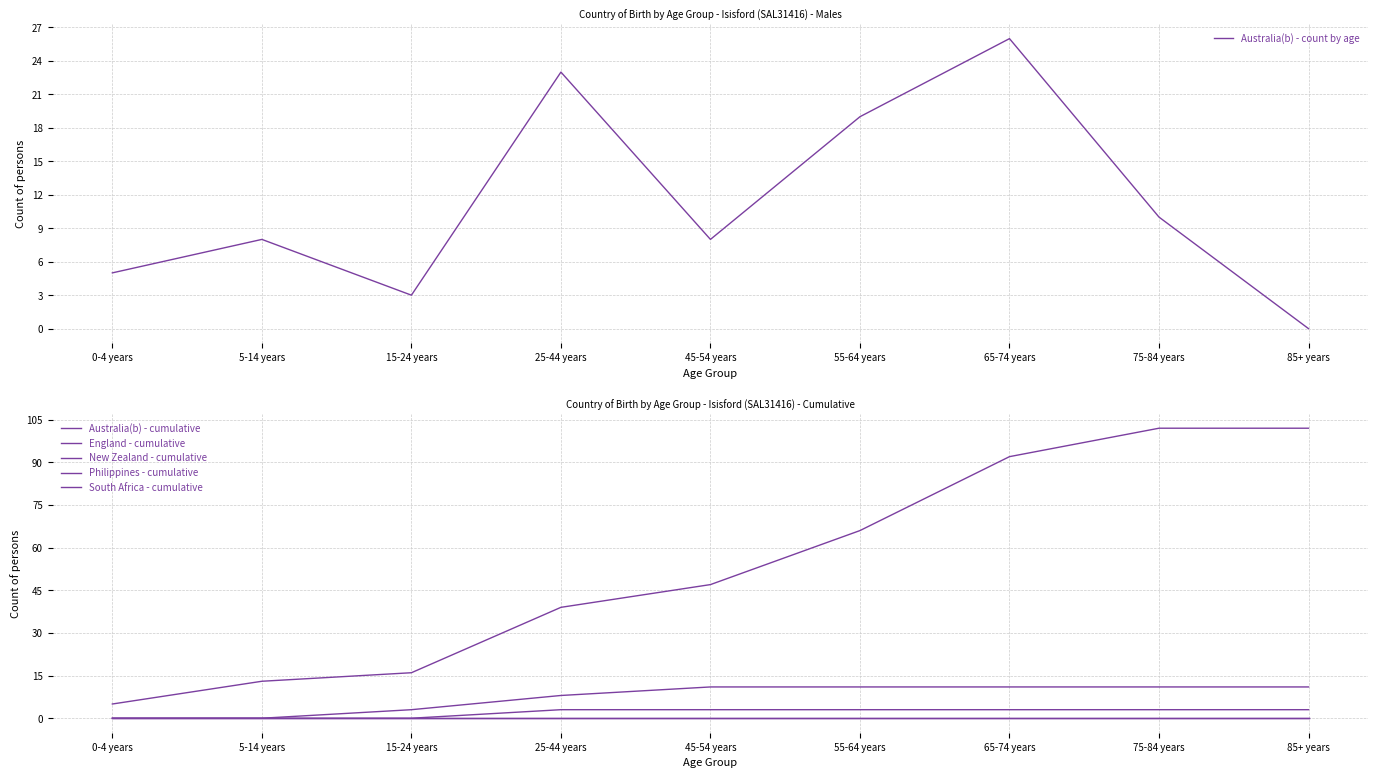

Reading left to right, list all the values displayed in this chart.

Australia(b) - count by age: 0-4 years=5	5-14 years=8	15-24 years=3	25-44 years=23	45-54 years=8	55-64 years=19	65-74 years=26	75-84 years=10	85+ years=0
Australia(b) - cumulative: 0-4 years=5	5-14 years=13	15-24 years=16	25-44 years=39	45-54 years=47	55-64 years=66	65-74 years=92	75-84 years=102	85+ years=102
England - cumulative: 0-4 years=0	5-14 years=0	15-24 years=0	25-44 years=0	45-54 years=0	55-64 years=0	65-74 years=0	75-84 years=0	85+ years=0
New Zealand - cumulative: 0-4 years=0	5-14 years=0	15-24 years=3	25-44 years=8	45-54 years=11	55-64 years=11	65-74 years=11	75-84 years=11	85+ years=11
Philippines - cumulative: 0-4 years=0	5-14 years=0	15-24 years=0	25-44 years=3	45-54 years=3	55-64 years=3	65-74 years=3	75-84 years=3	85+ years=3
South Africa - cumulative: 0-4 years=0	5-14 years=0	15-24 years=0	25-44 years=0	45-54 years=0	55-64 years=0	65-74 years=0	75-84 years=0	85+ years=0